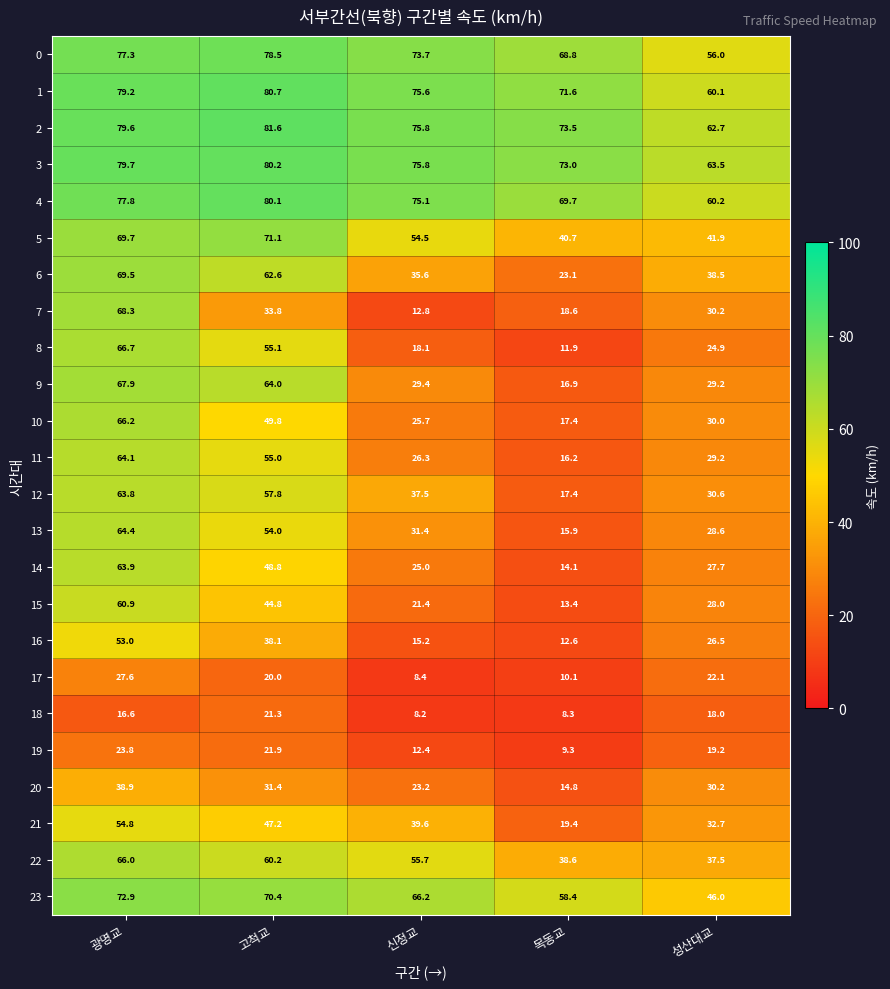

What is the sum of the 4 values at 목동교 and 고척교?

149.8